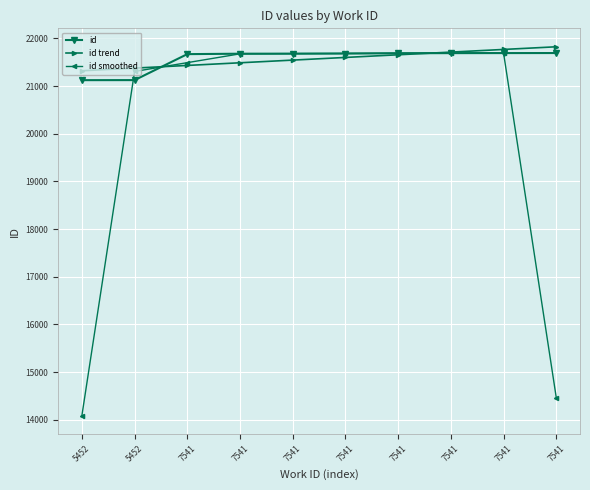

How many data points in id trend are less than 21600?

5